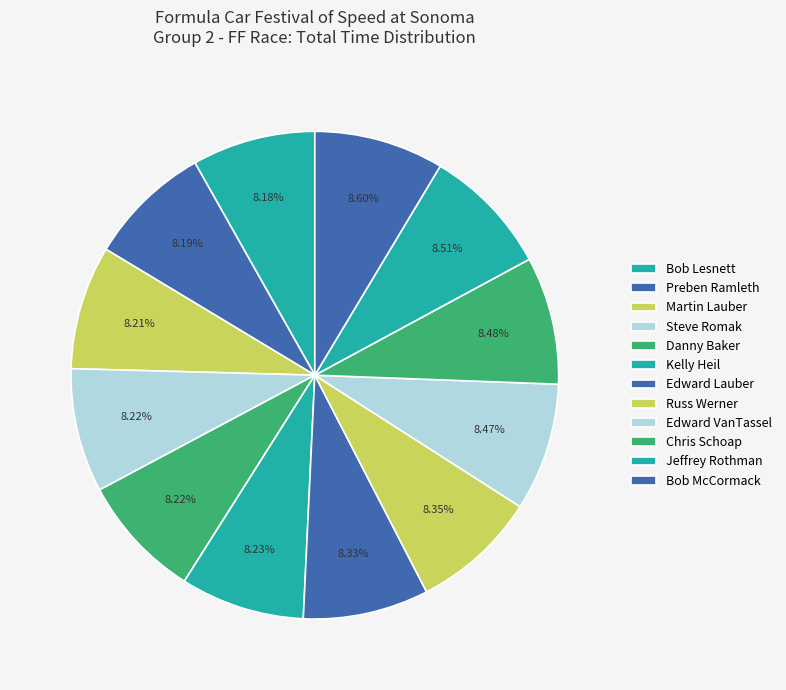

The Russ Werner slice represents 8% of the pie. True or false?

True